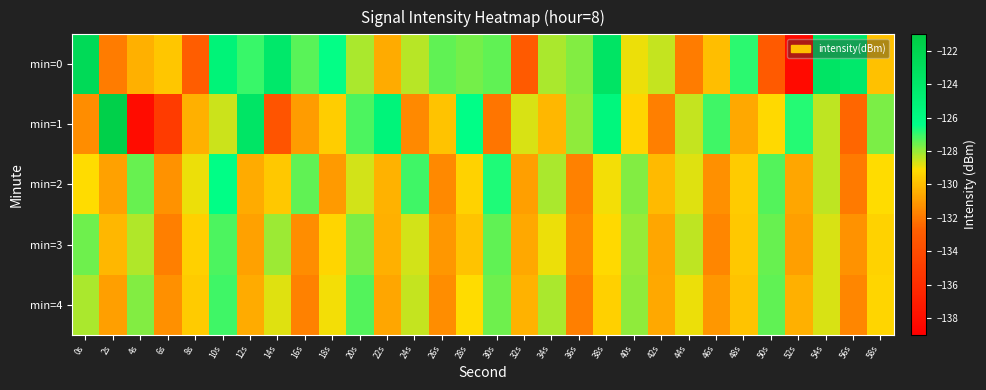

Which label corresponds to the smallest value in the chart?

52s